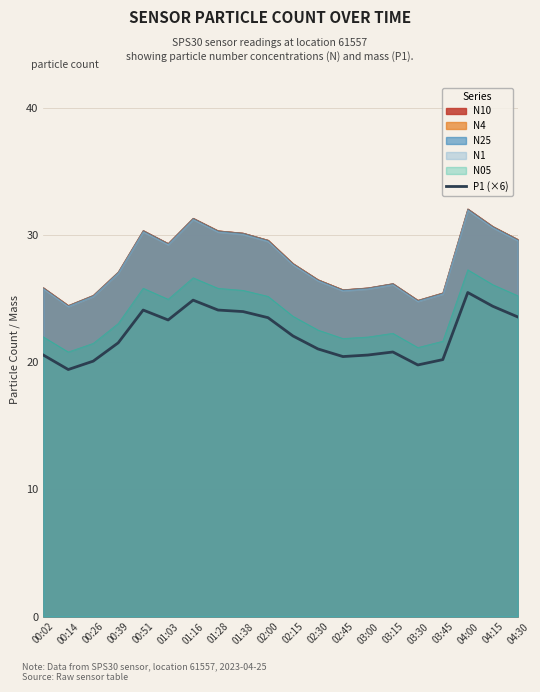

Which category has the highest value across all series?

04:00